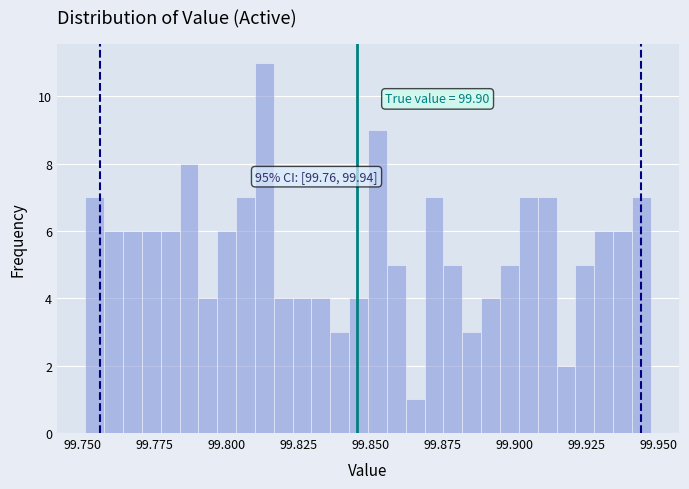

Around what value on the x-axis is the tallest bar? Give the approximate position of its centre, as read against the axis.

99.815